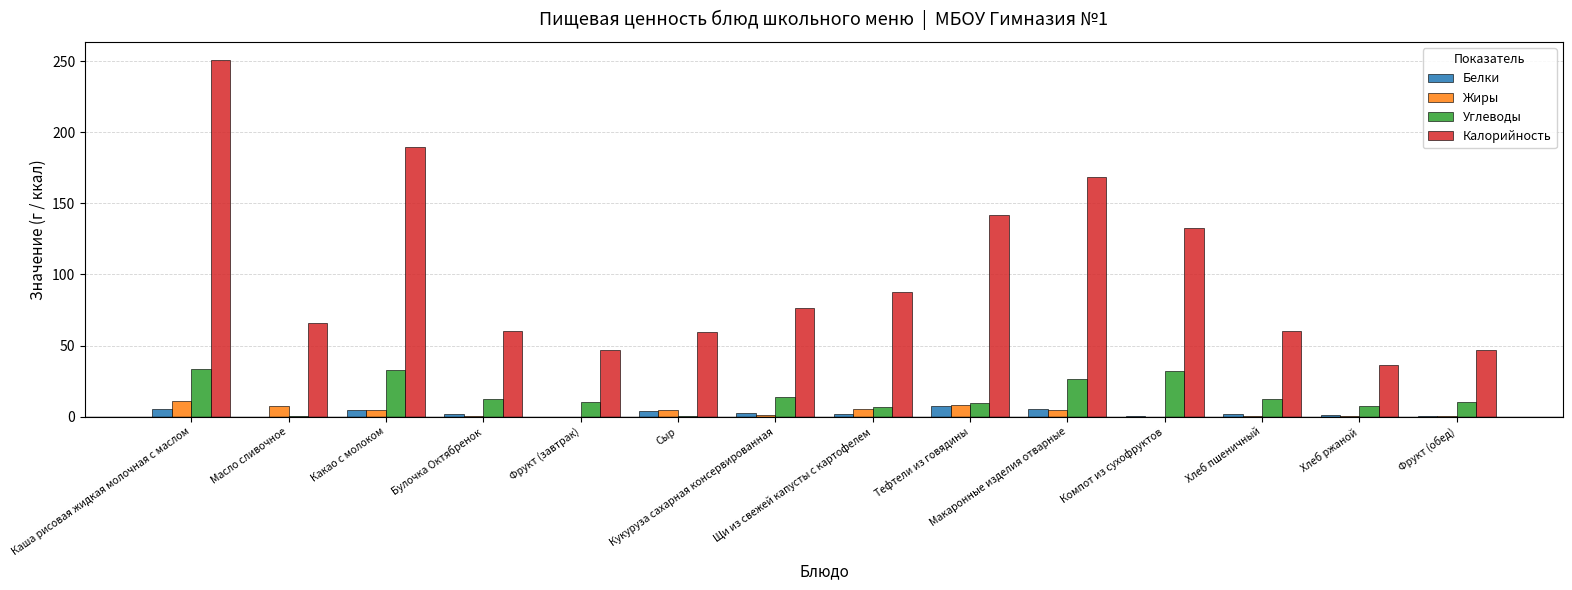

What is the maximum value shown in the chart?

251.0